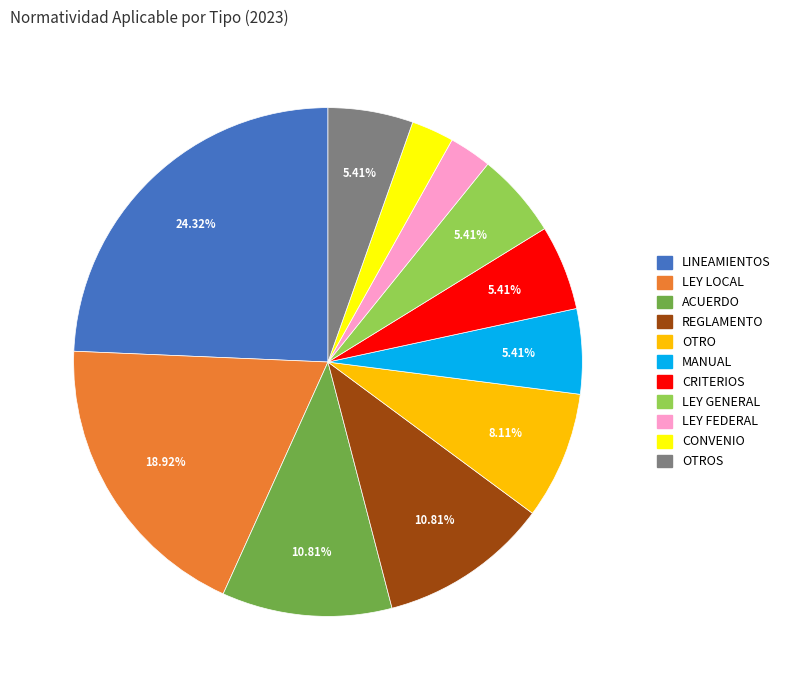

Does any single category account for the majority?

No